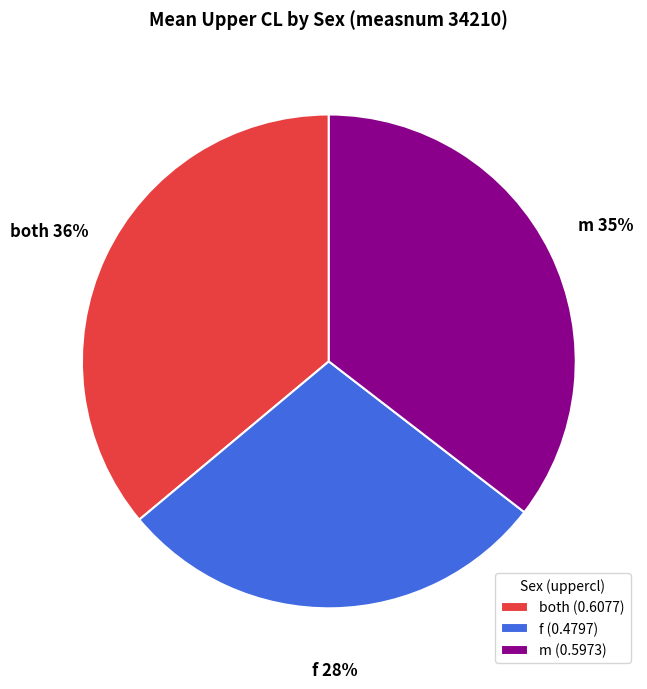

To the nearest percent, what portion does m represent?

35%